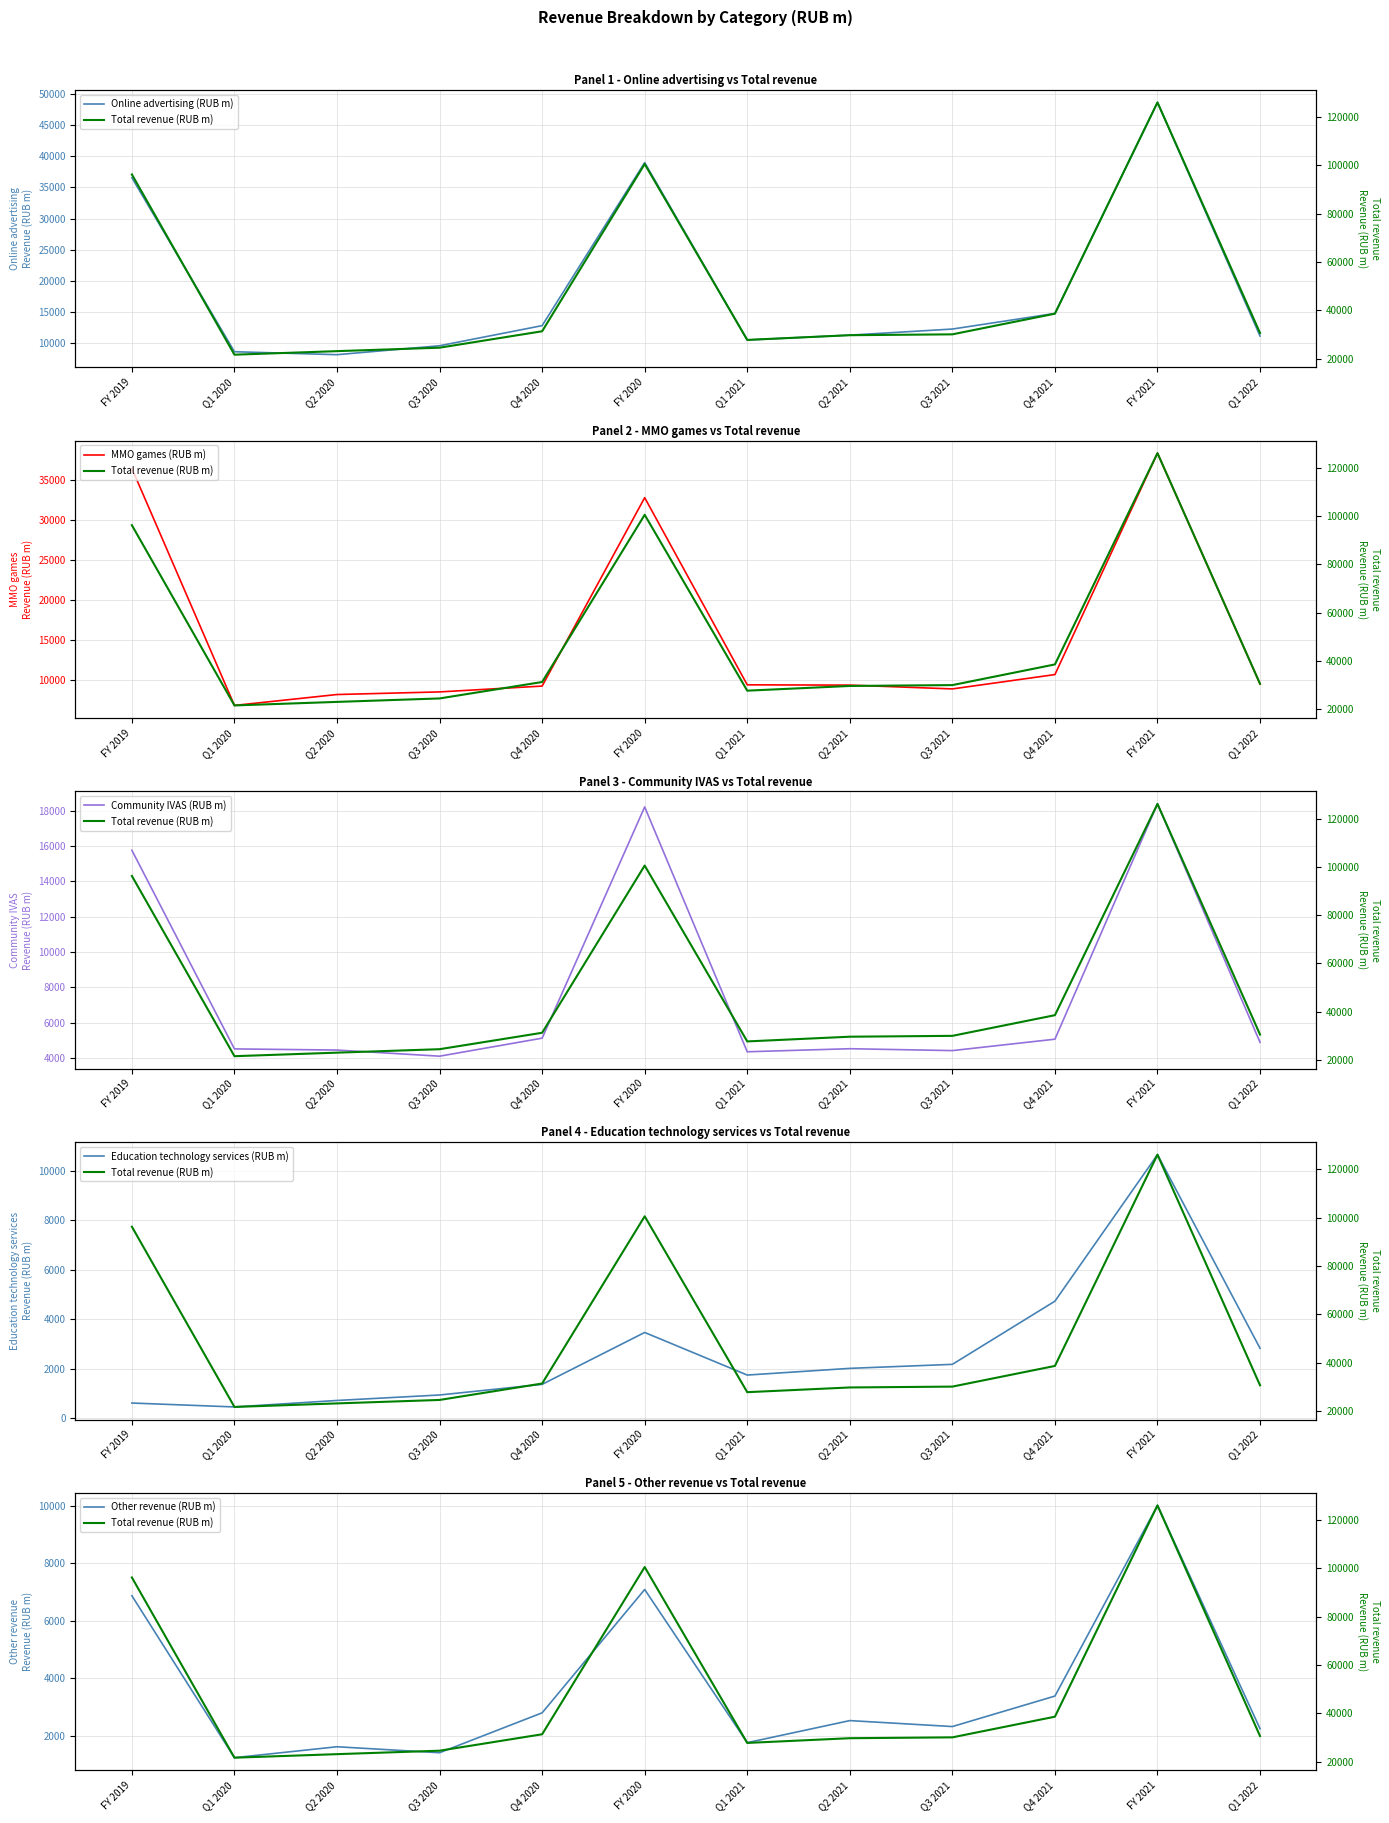

At which label is Total revenue (RUB m) closest to 73841?

FY 2019